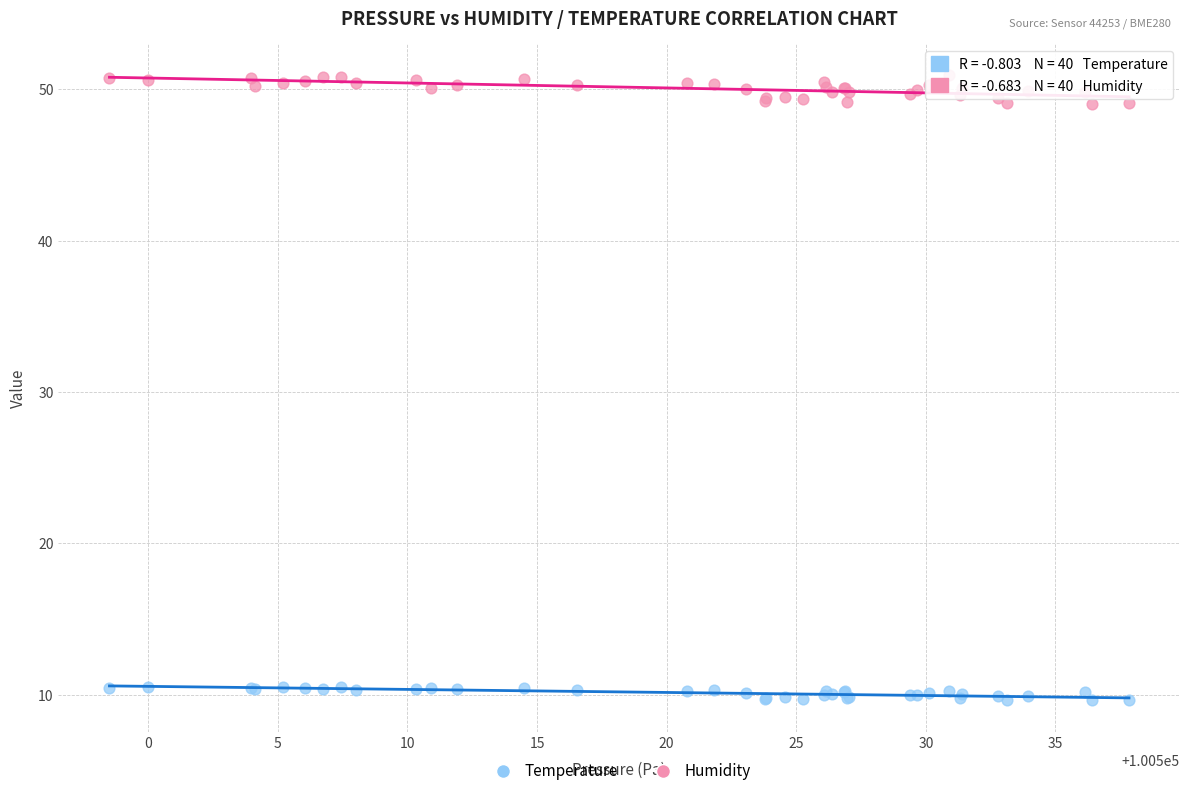

What are all the series names shown in the legend?

Temperature, Humidity